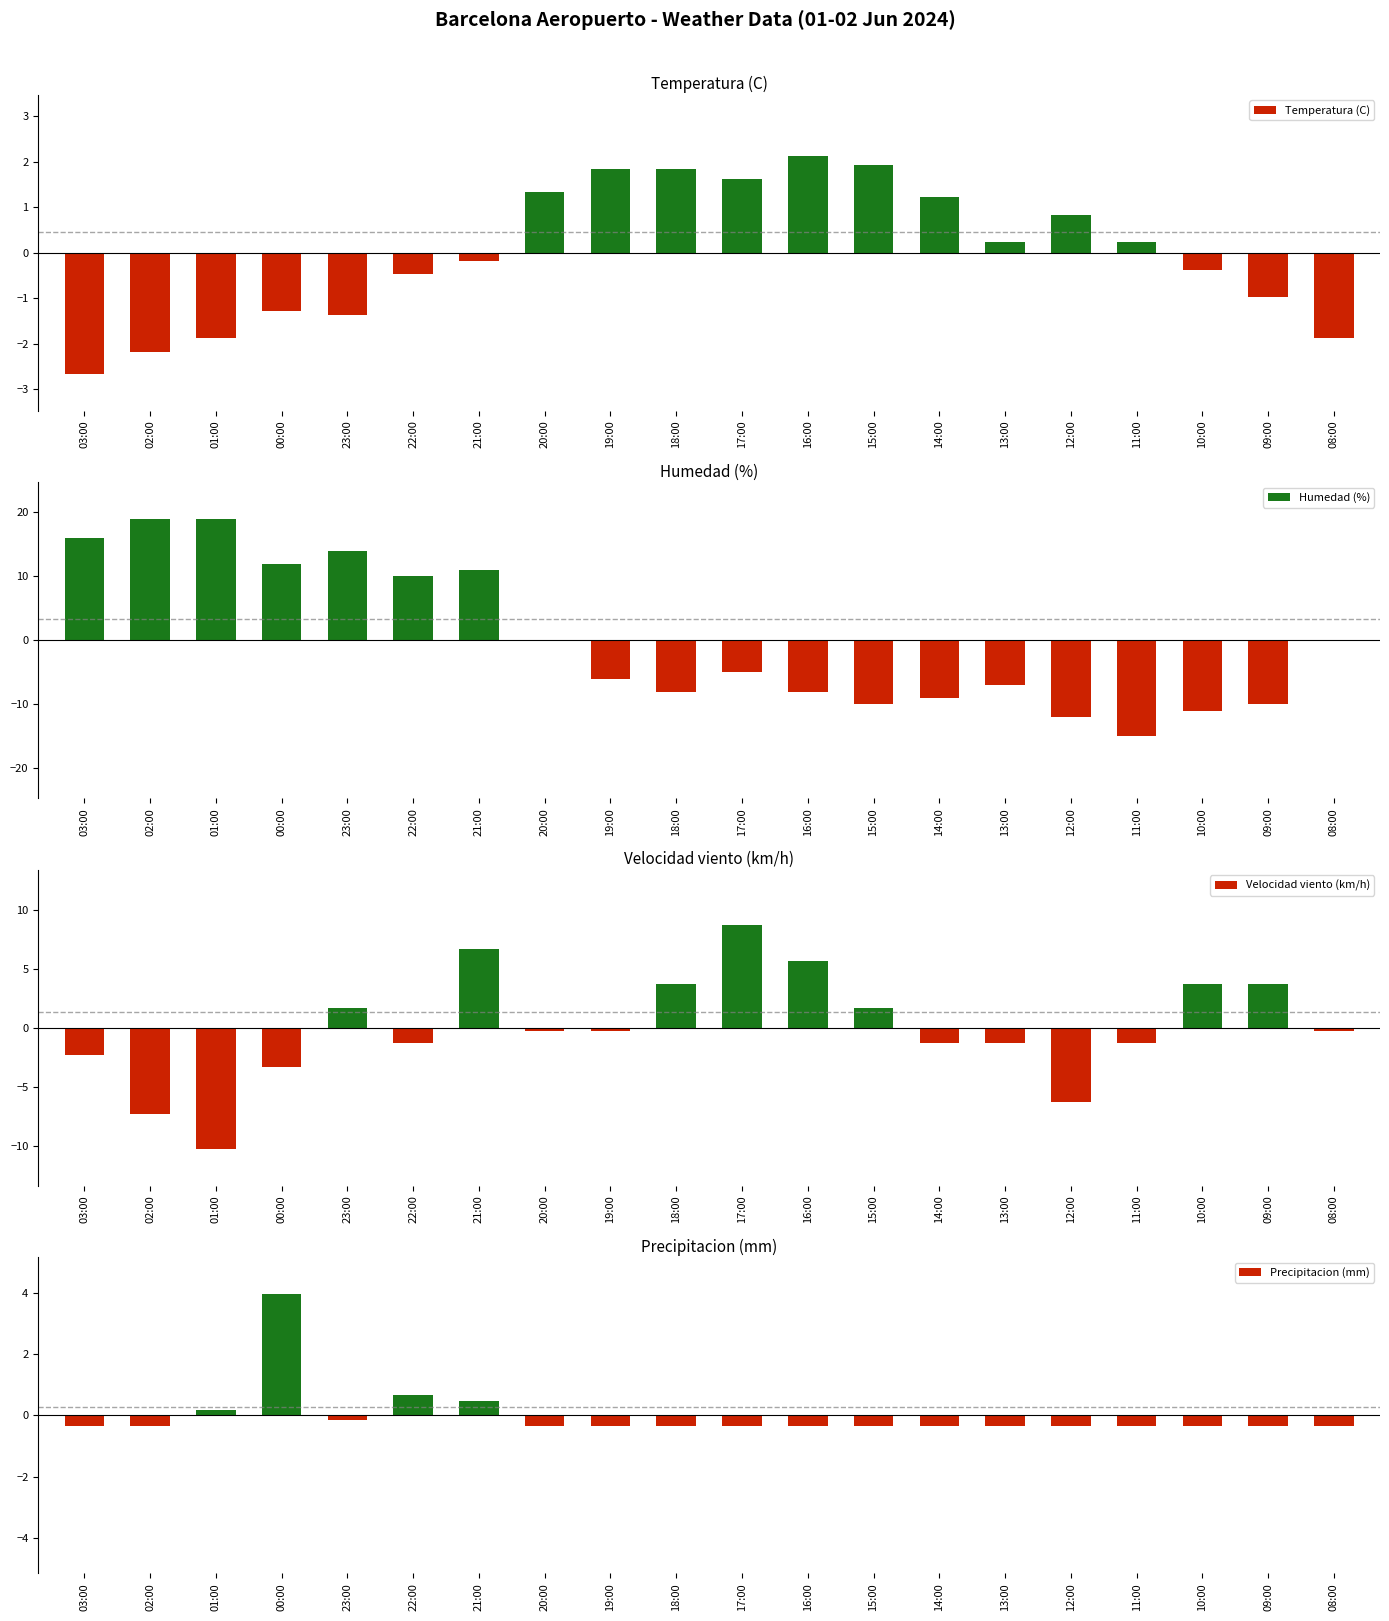

The value of Velocidad viento (km/h) at 22:00 is -0.4. True or false?

False